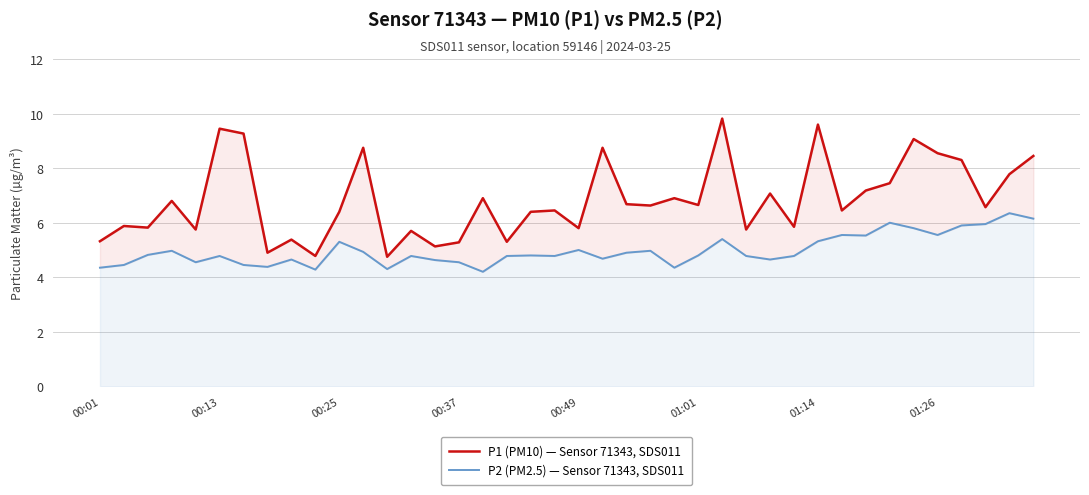

What is the maximum value for P2 (PM2.5) — Sensor 71343, SDS011?

6.3